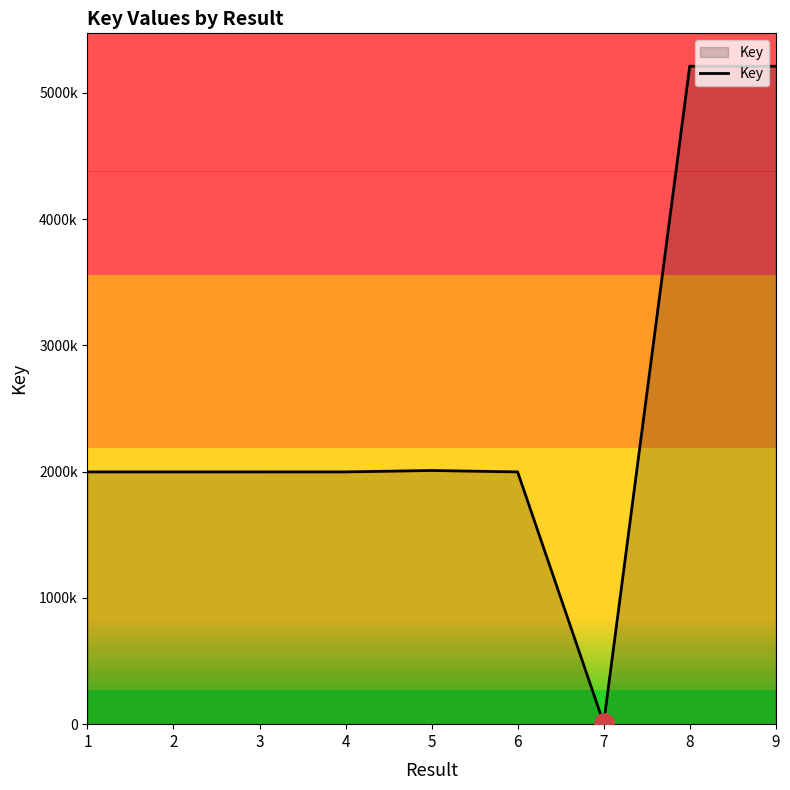

Which label corresponds to the largest value in the chart?

9